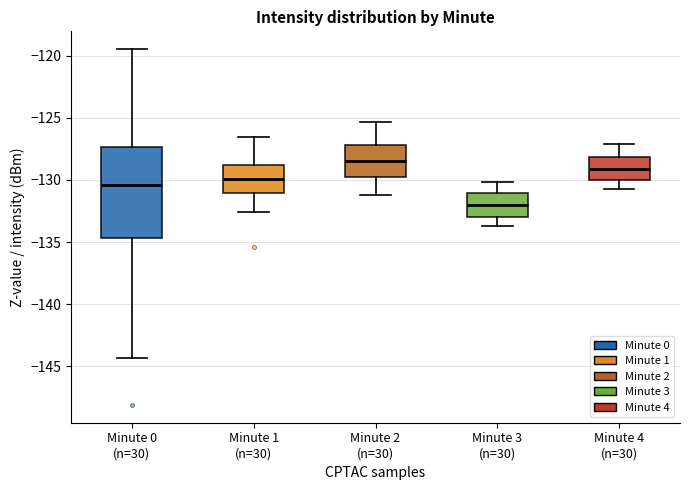

Which box is the tallest, from its lower edge to its upper edge?

Minute 0 (n=30)